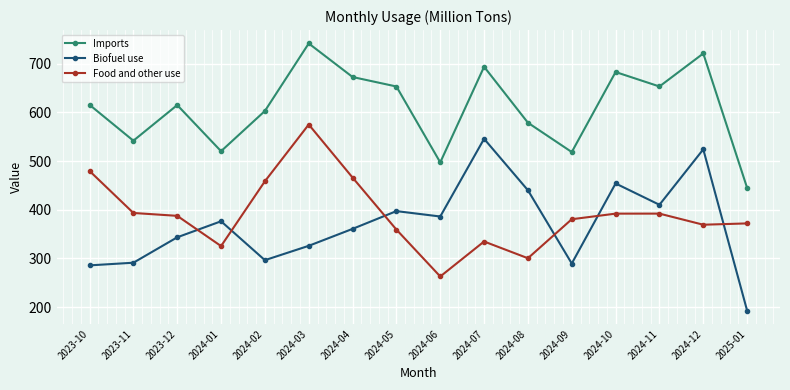

What is the label of the 12th point from the left?

2024-09